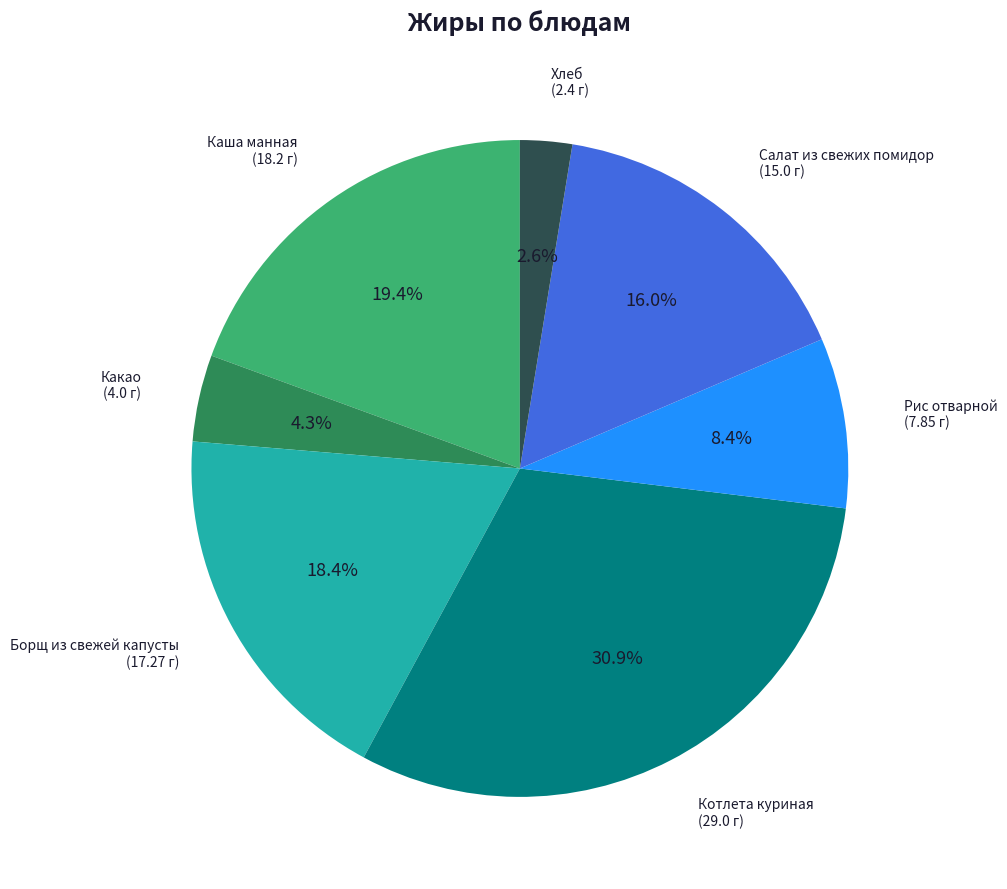

Is there any slice that represents more than half of the pie?

No